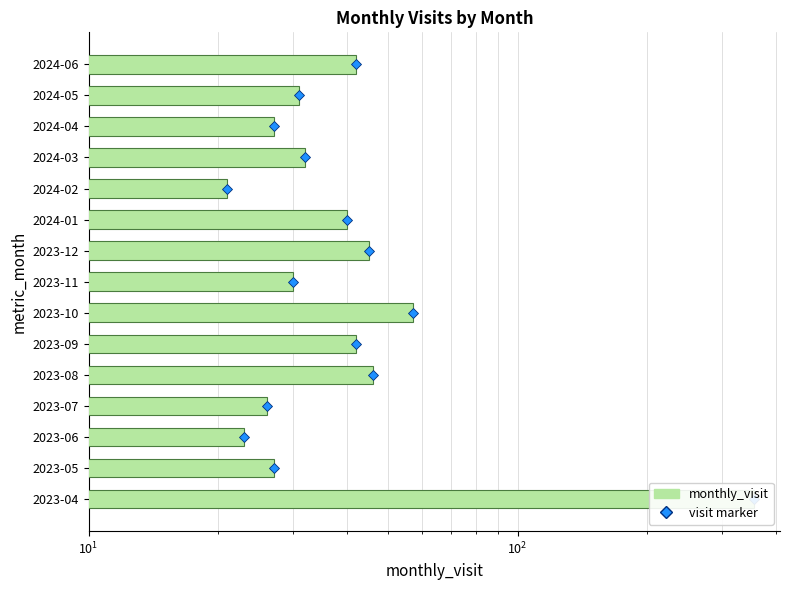

Is it true that the value at 2023-06 is 34?

False